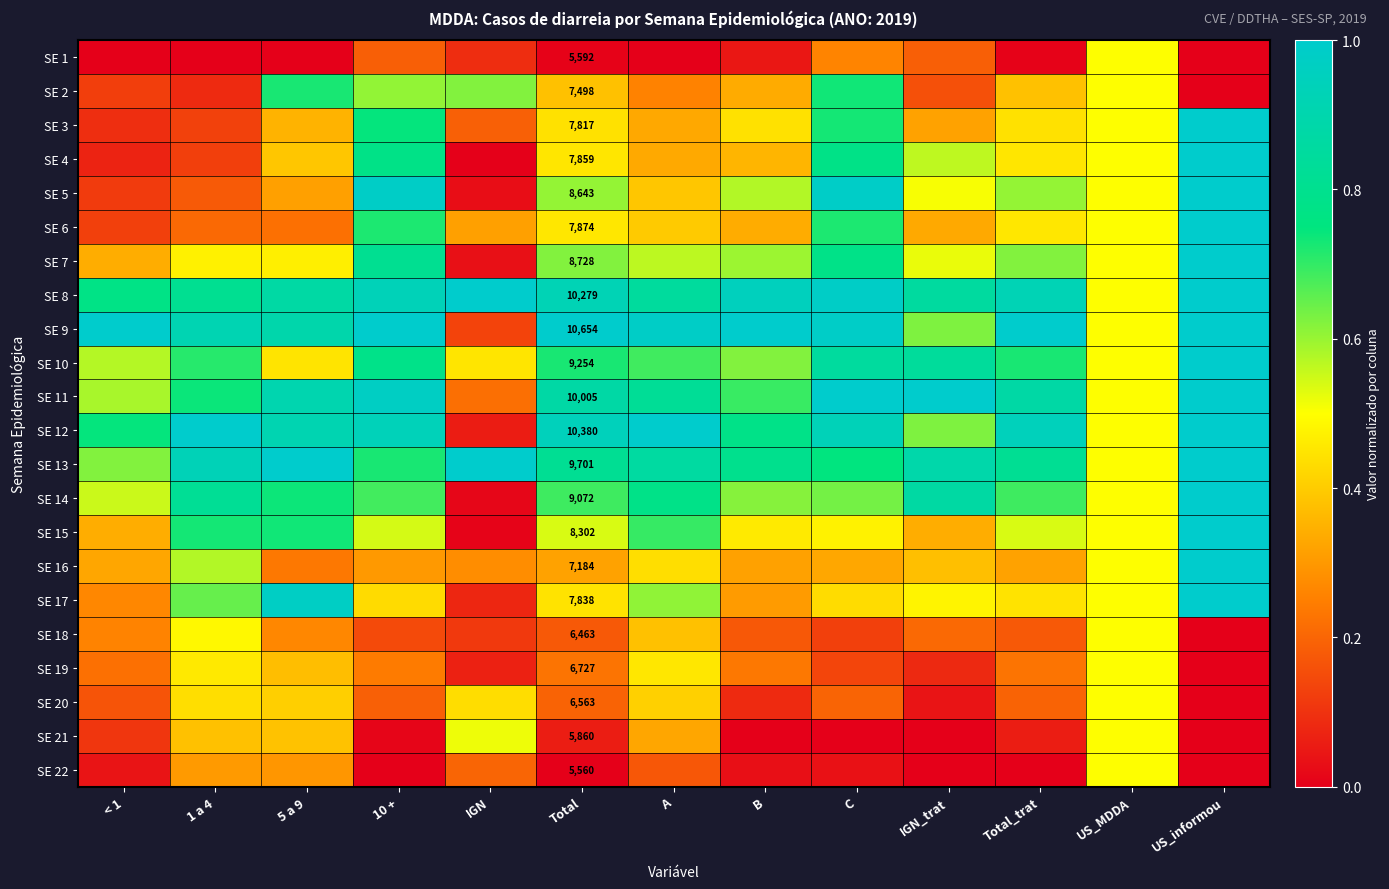

At which category is the sum across all series the highest?

US_informou